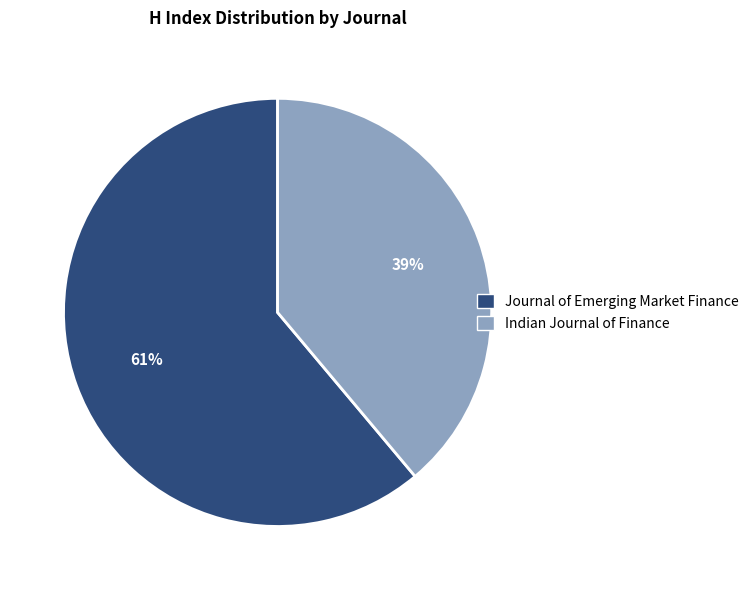

Does Journal of Emerging Market Finance account for over 50% of the chart?

Yes